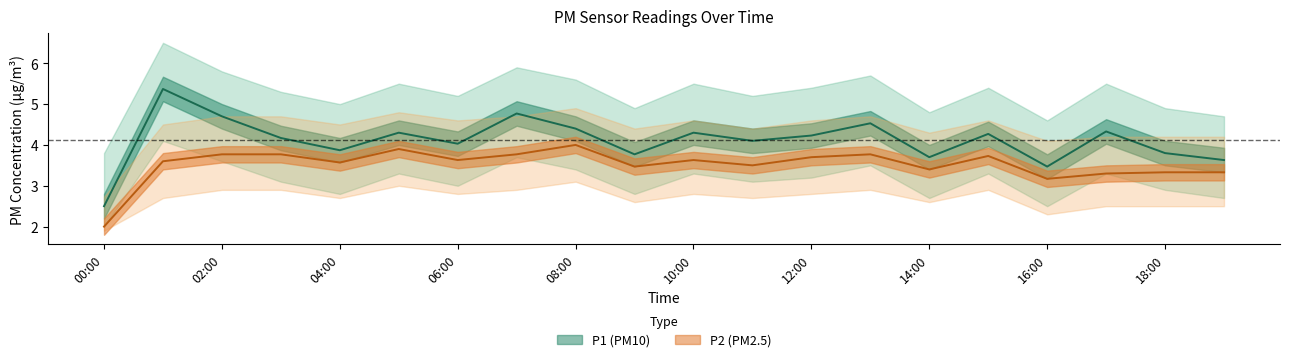

Reading left to right, transcribe all the data shown in this chart.

P1: 2.5	5.4	4.7	4.2	3.9	4.3	4.0	4.8	4.4	3.8	4.3	4.1	4.2	4.5	3.7	4.3	3.5	4.3	3.8	3.6
P1_upper: 3.8	6.5	5.8	5.3	5.0	5.5	5.2	5.9	5.6	4.9	5.5	5.2	5.4	5.7	4.8	5.4	4.6	5.5	4.9	4.7
P1_lower: 2.0	4.1	3.6	3.1	2.8	3.3	3.0	3.7	3.4	2.8	3.3	3.1	3.2	3.5	2.7	3.3	2.5	3.3	2.9	2.7
P2: 2.0	3.6	3.8	3.8	3.6	3.9	3.6	3.8	4.0	3.5	3.6	3.5	3.7	3.8	3.4	3.7	3.2	3.3	3.3	3.3
P2_upper: 2.7	4.5	4.7	4.7	4.5	4.8	4.6	4.7	4.9	4.4	4.6	4.4	4.6	4.7	4.3	4.6	4.1	4.2	4.2	4.2
P2_lower: 1.9	2.7	2.9	2.9	2.7	3.0	2.8	2.9	3.1	2.6	2.8	2.7	2.8	2.9	2.6	2.9	2.3	2.5	2.5	2.5